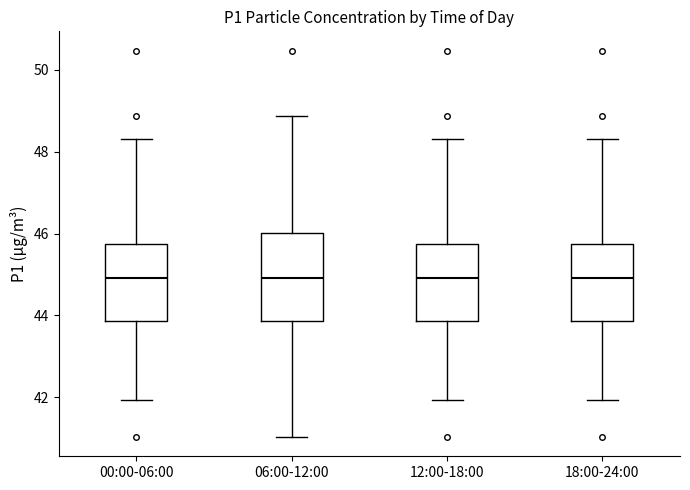

Reading left to right, transcribe this box plot: for each box, give where its median line is, the range the box spans, and where its two whiskers end, as read against the y-axis. The values are not printed on the chart, so give them approximately, as read against the axis.

00:00-06:00: median 45.0, box 43.8 to 45.8, whiskers 42.0 to 48.4
06:00-12:00: median 45.0, box 43.8 to 46.0, whiskers 41.0 to 48.8
12:00-18:00: median 45.0, box 43.8 to 45.8, whiskers 42.0 to 48.4
18:00-24:00: median 45.0, box 43.8 to 45.8, whiskers 42.0 to 48.4